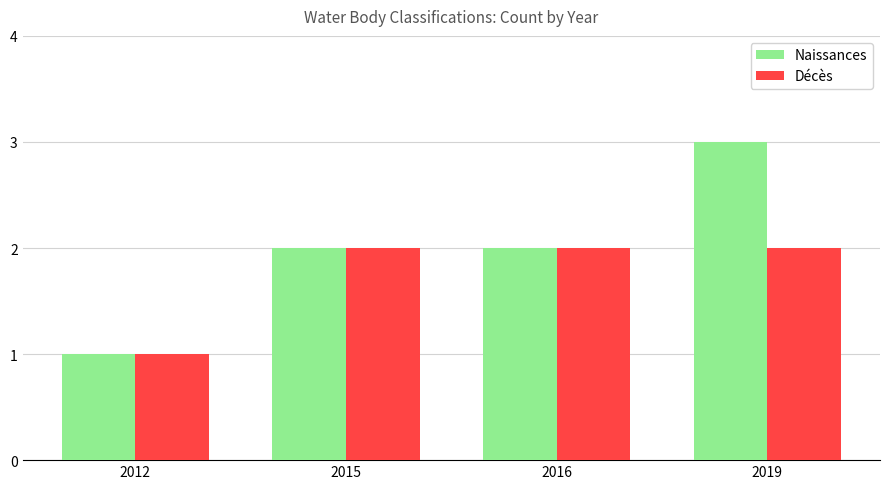

Reading right to left, list all the values displayed in this chart.

Naissances: 2019=3	2016=2	2015=2	2012=1
Décès: 2019=2	2016=2	2015=2	2012=1